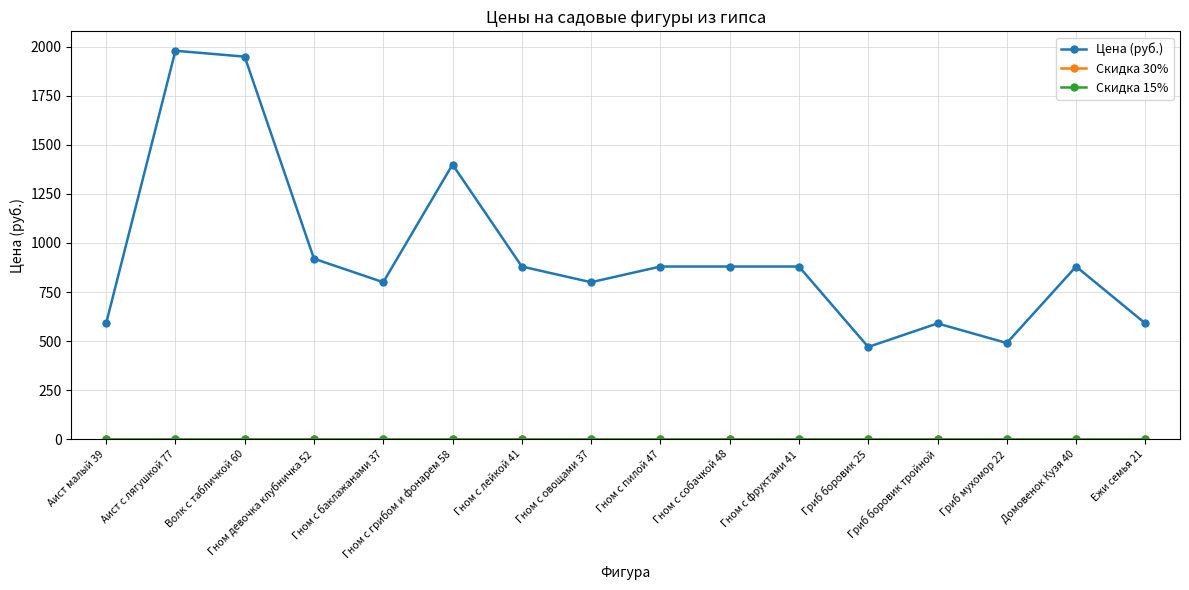

Which has a higher value, Волк с табличкой 60 or Гном с грибом и фонарем 58?

Волк с табличкой 60